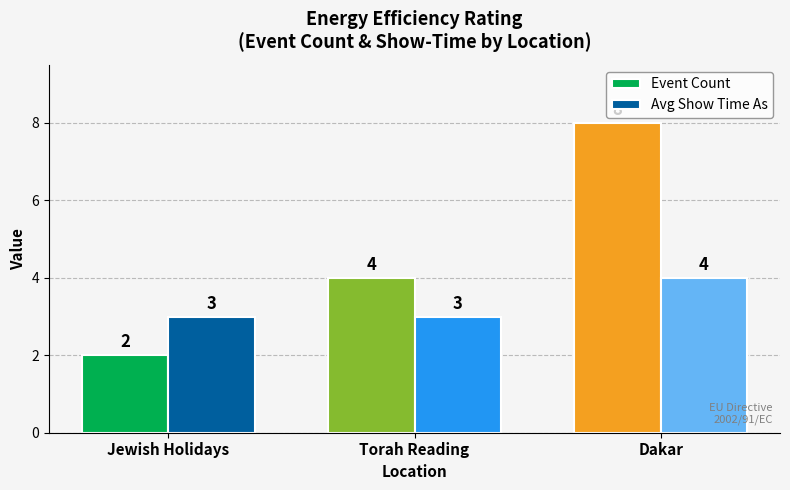

What are all the series names shown in the legend?

Event Count, Avg Show Time As